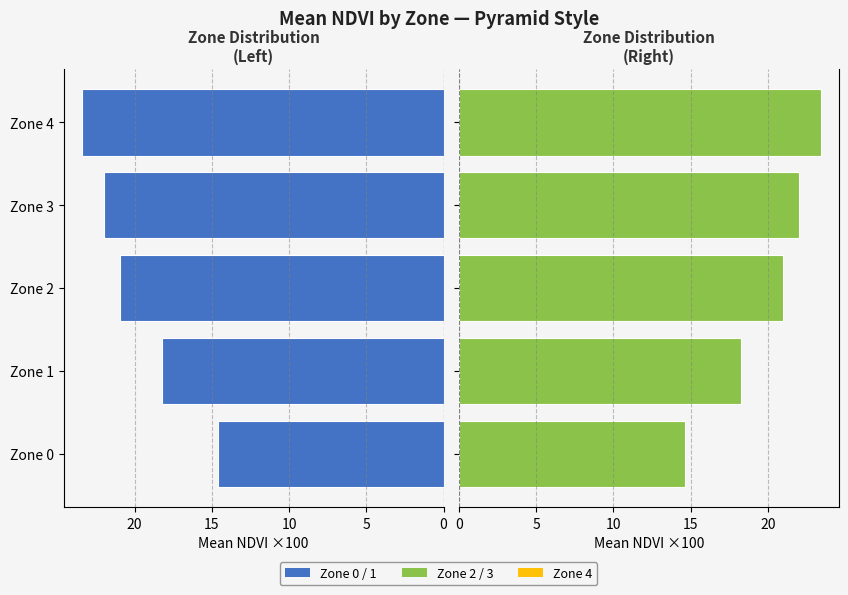

What is the greatest value displayed?

23.4